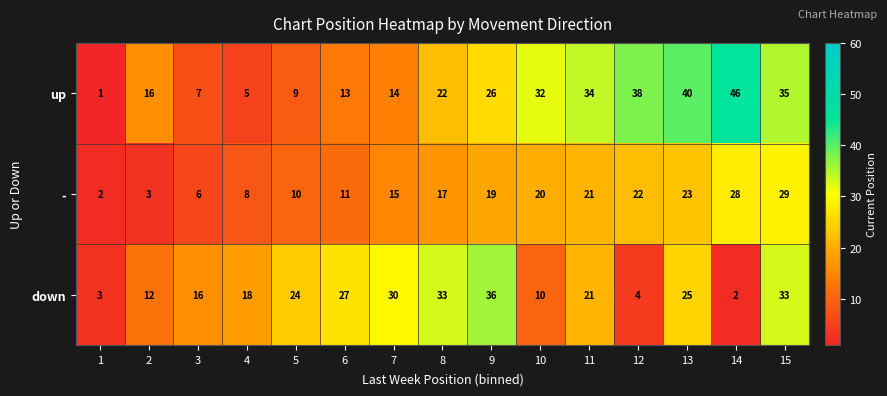

True or false: - has a value of 29 at 15.

True